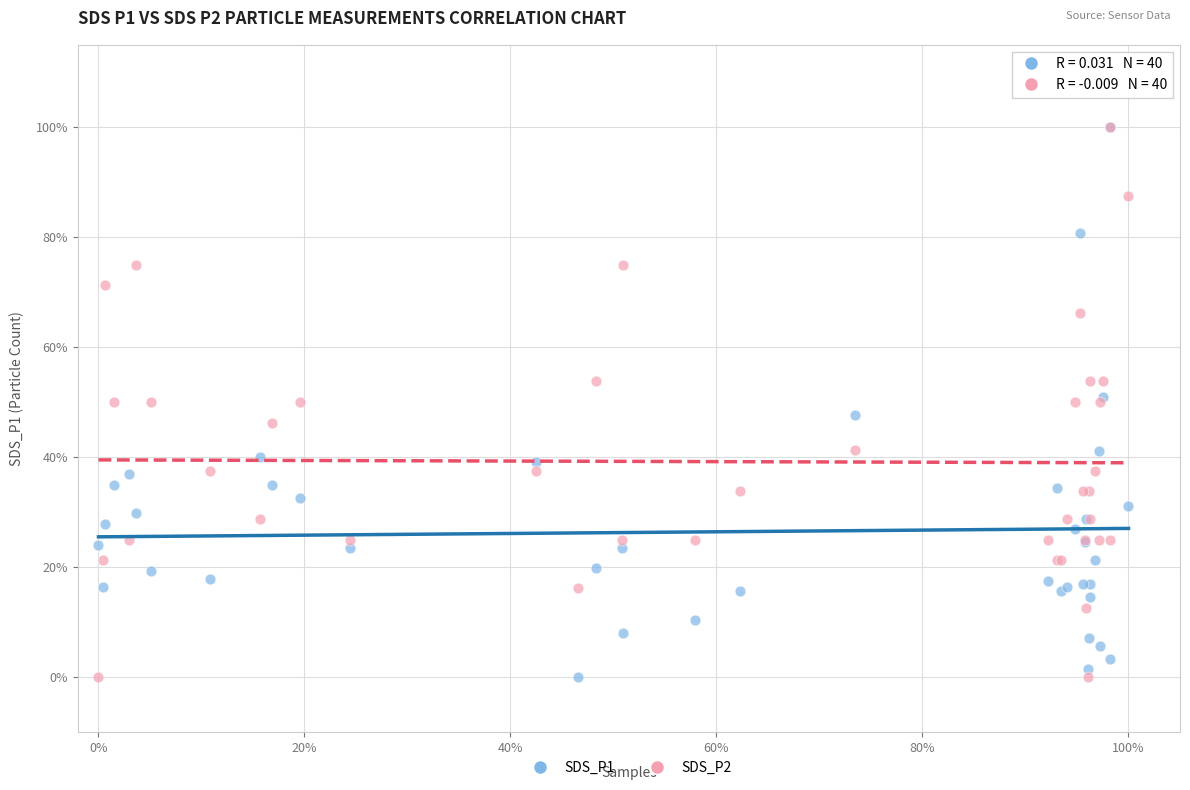

What are all the series names shown in the legend?

SDS_P1, SDS_P2